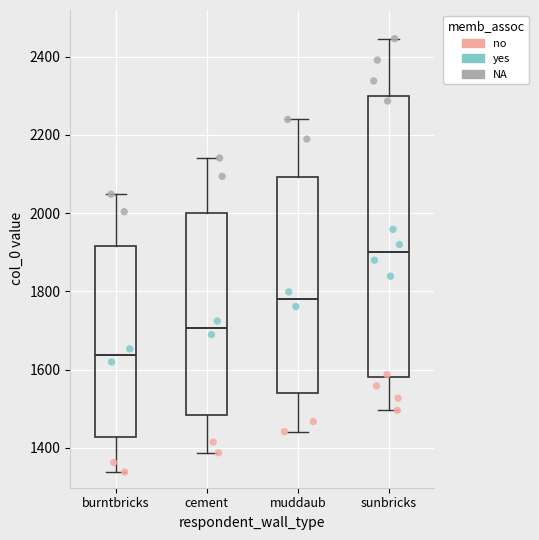

Comparing the boxes themselves (not the whiskers), which one is the tallest?

sunbricks